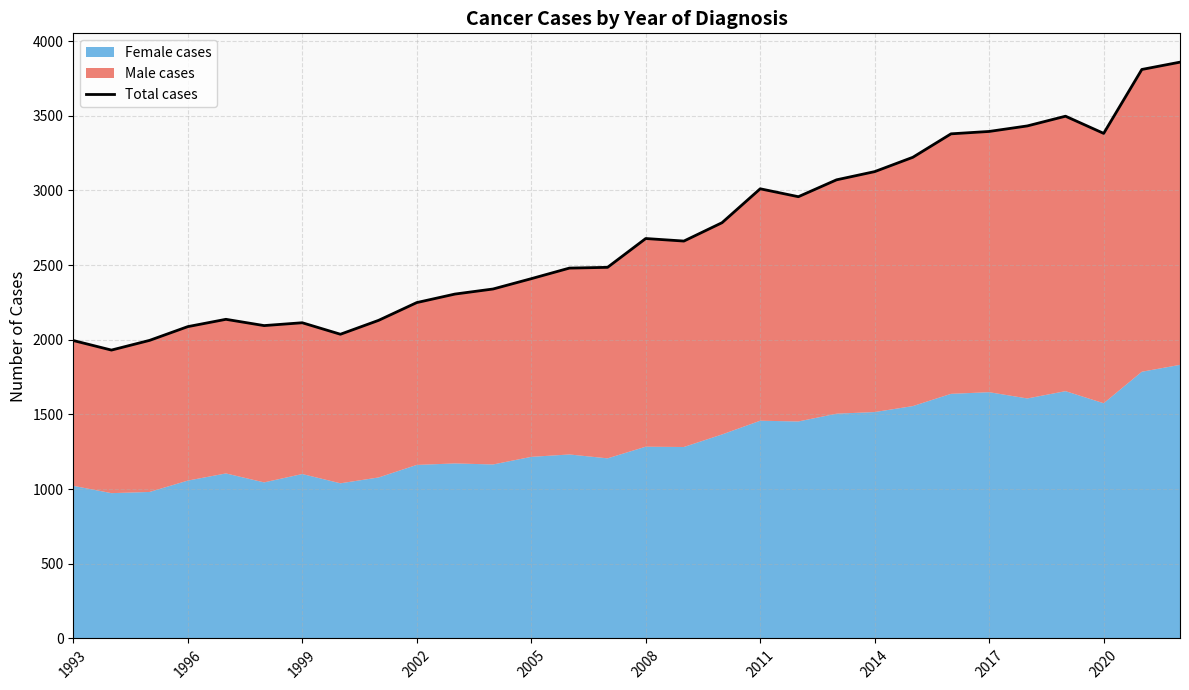

What is the difference between the second highest and second lowest values?

1815